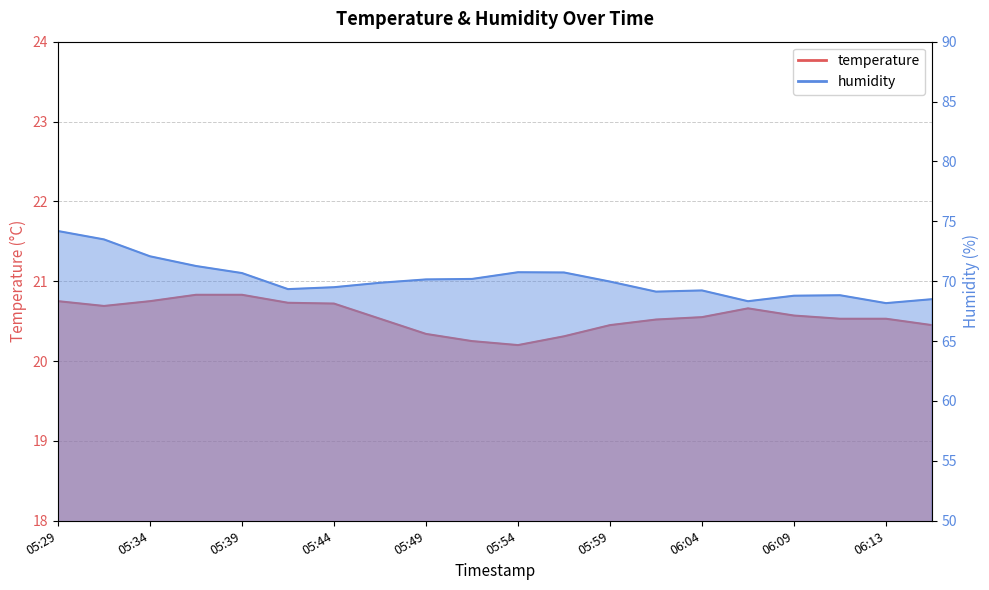

What is the difference between the highest and lowest values at 06:06?

47.7